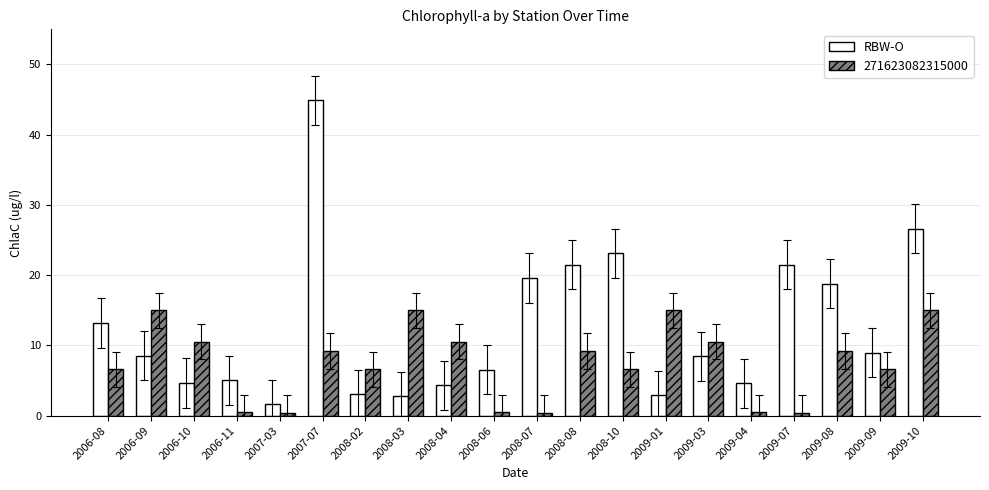

Is it true that 271623082315000 equals 6.6 at 2009-09?

True